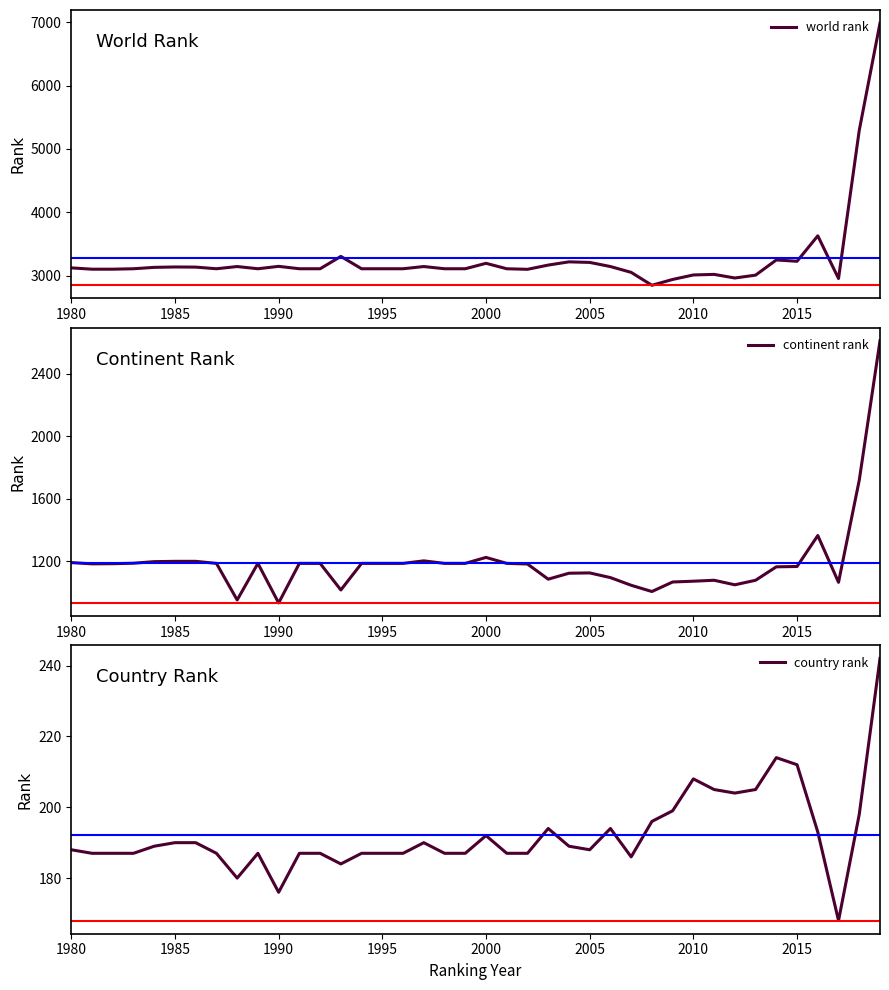

True or false: country rank and world rank intersect in this chart.

False